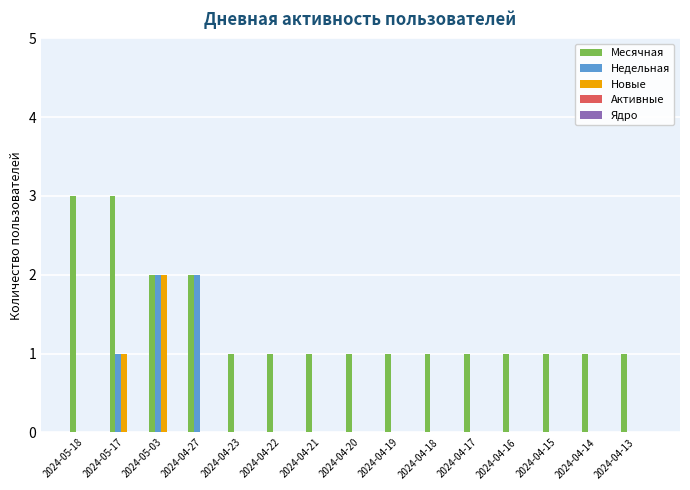

Is the value of Новые at 2024-04-19 greater than the value of Недельная at 2024-05-03?

No